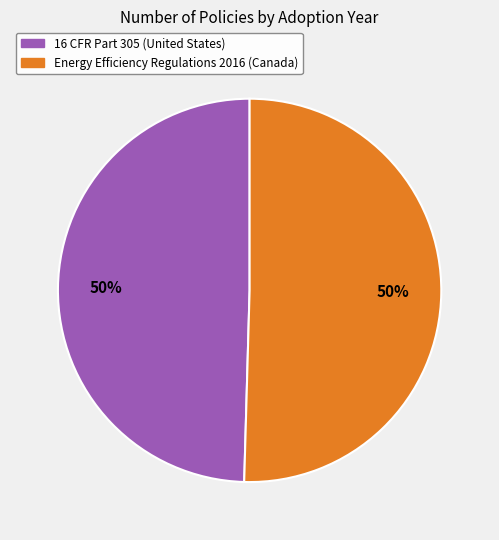

Is it true that 16 CFR Part 305 (United States) is 50% of the pie?

True